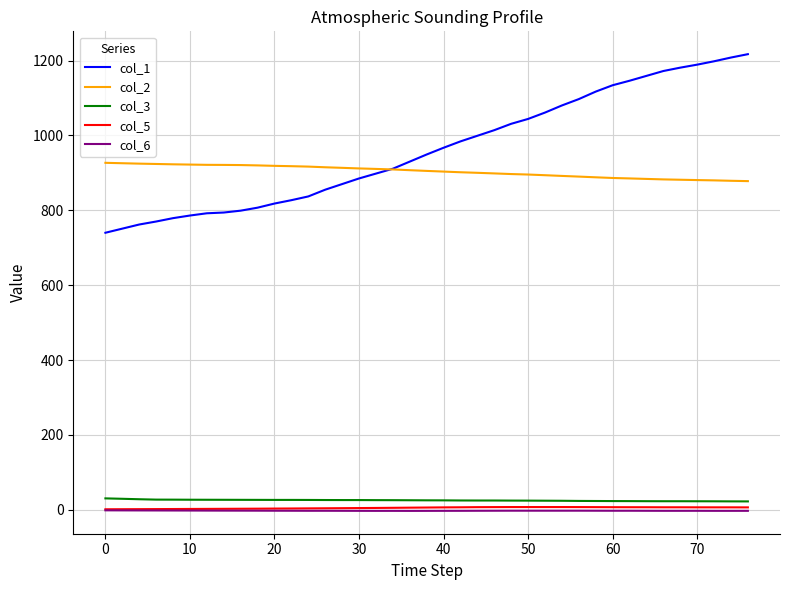

How many distinct data groups are displayed?

5